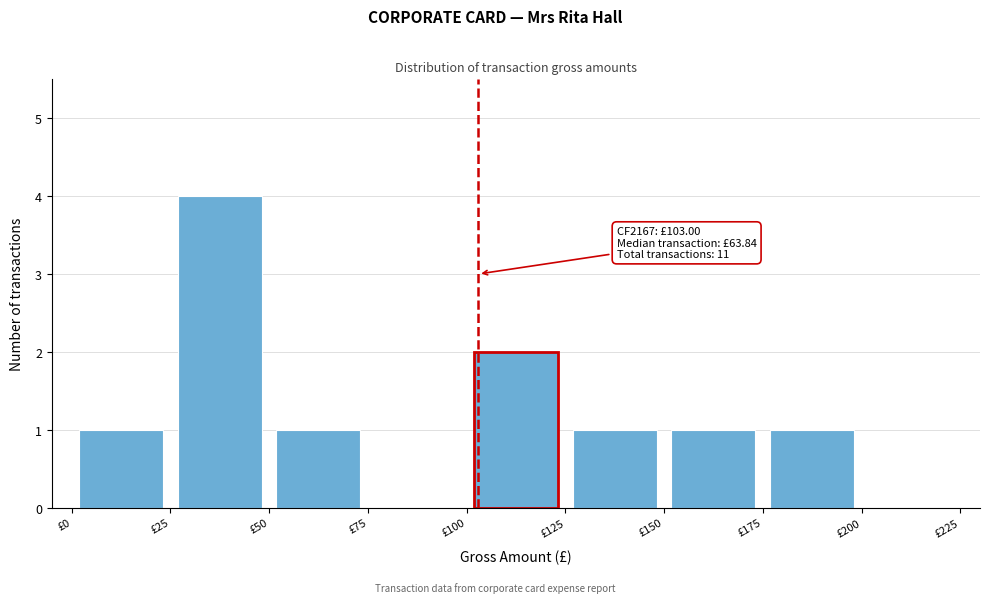

Over which range of the x-axis is the bar tallest?

25 to 50